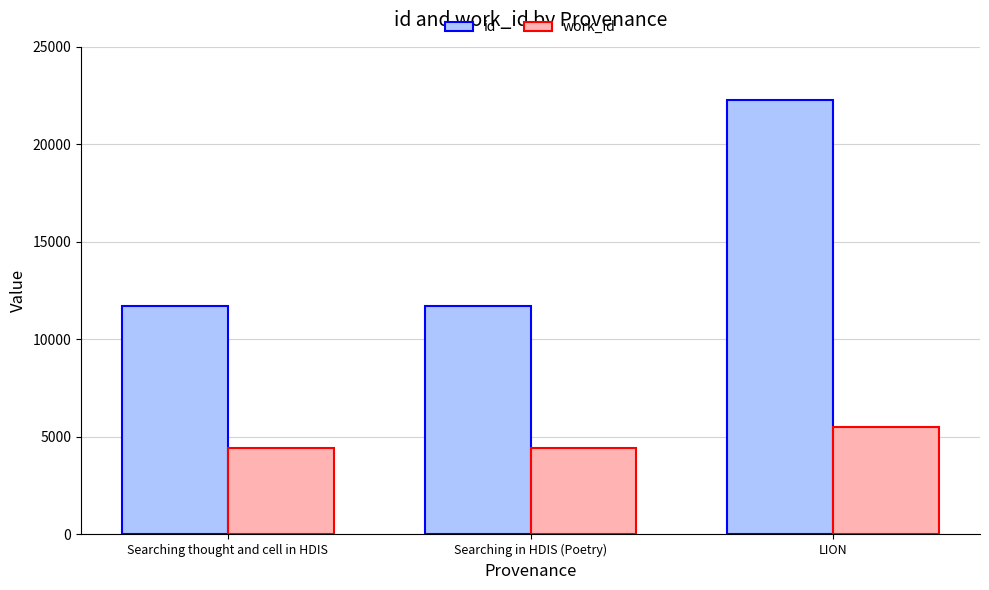

Which series changed the most between Searching in HDIS (Poetry) and LION?

id